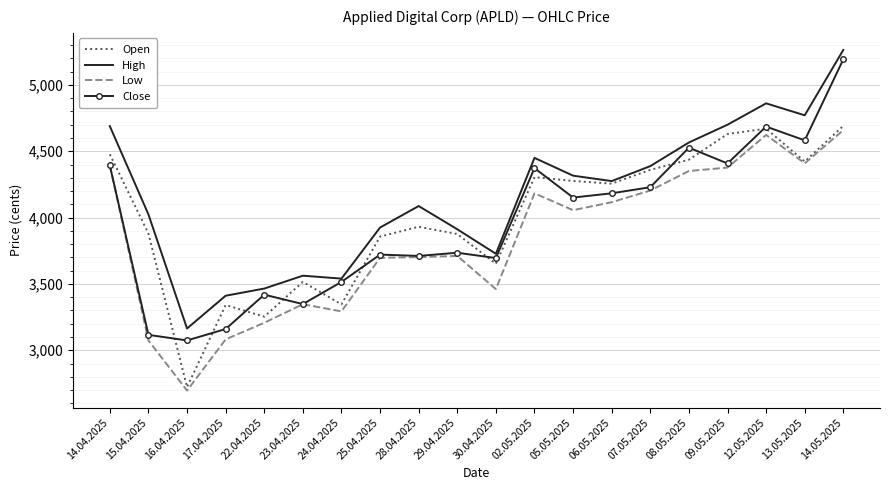

What is the minimum value for Low?

2696